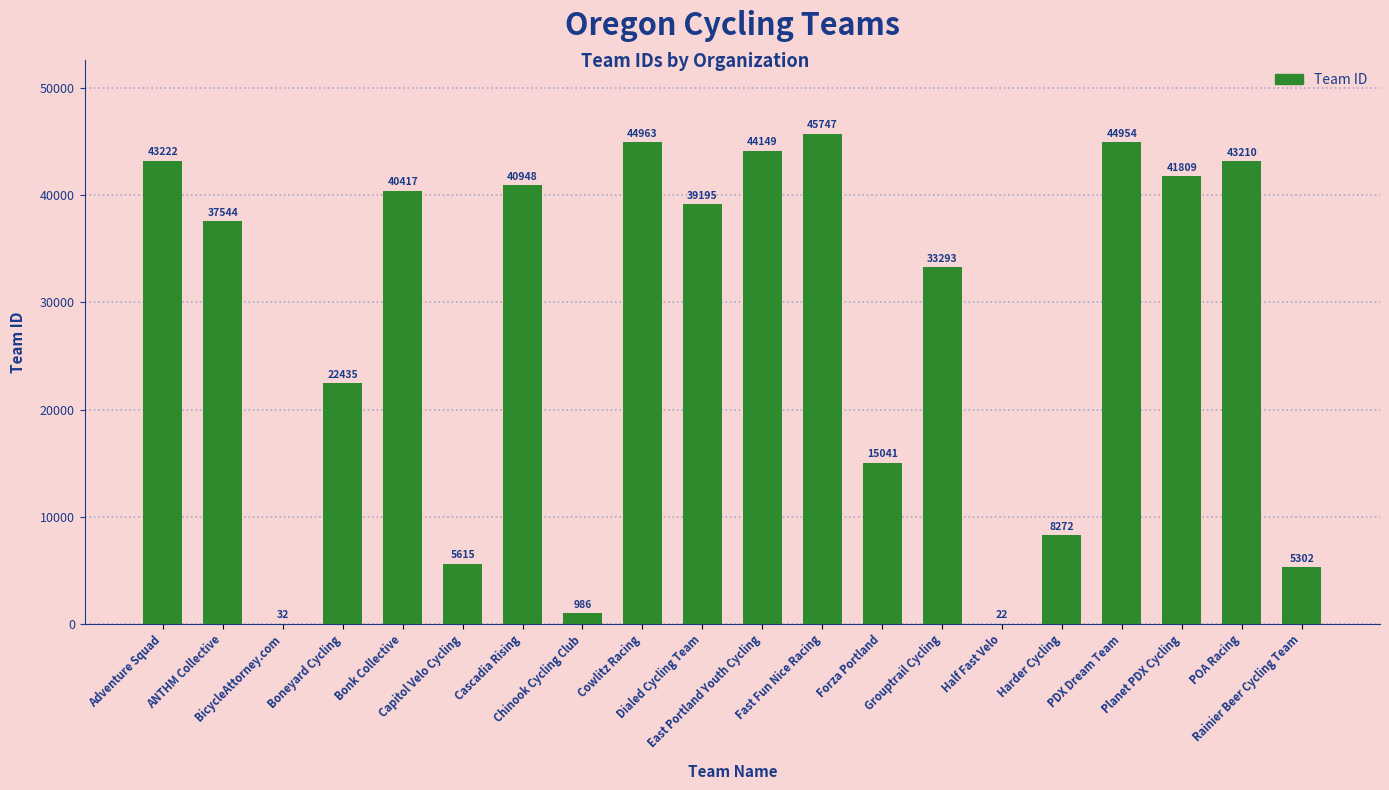

What is the sum of all values?

557156